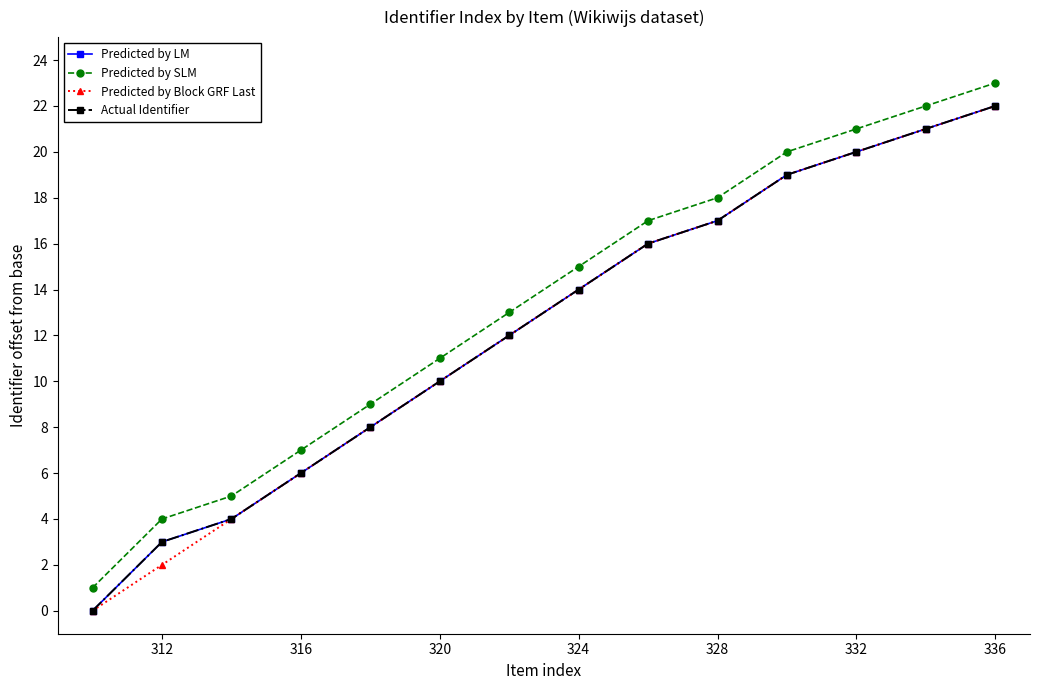

Which series has the largest range (max minus min)?

Predicted by LM